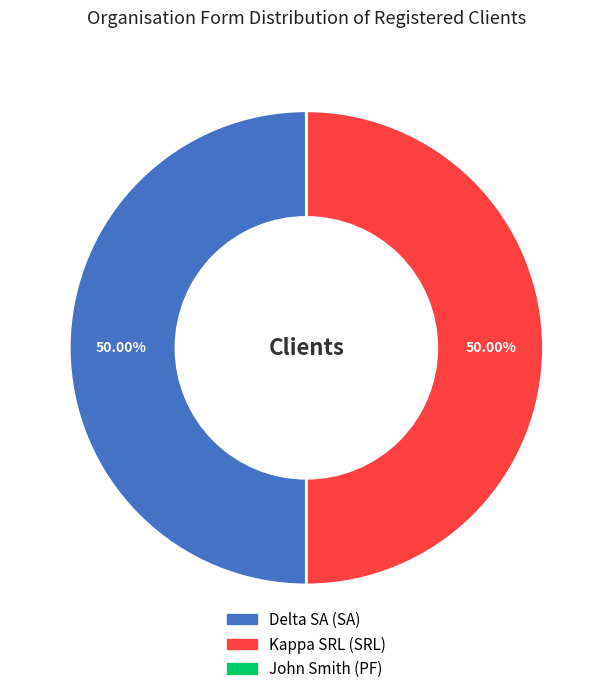

What percentage do Delta SA (SA) and Kappa SRL (SRL) together represent?

100.0%